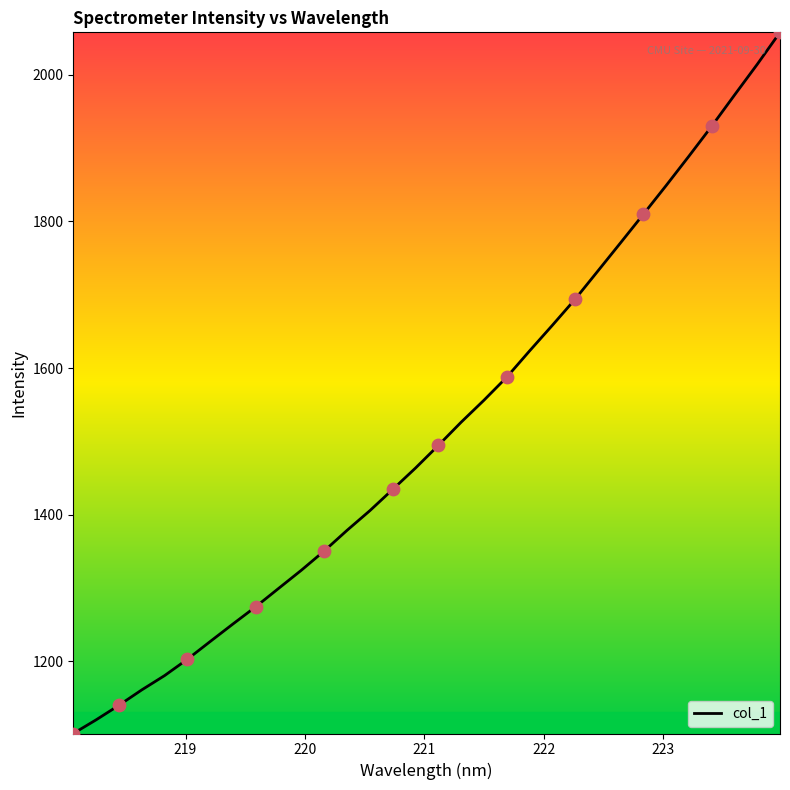

What is the minimum value shown in the chart?

1101.7